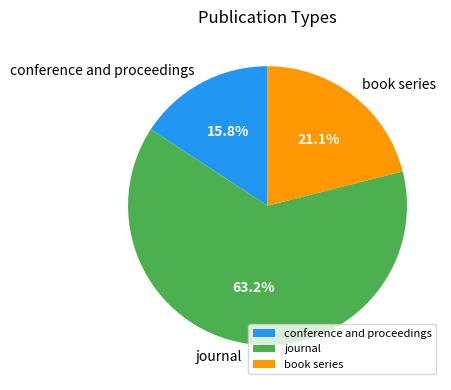

How many segments does this pie chart have?

3